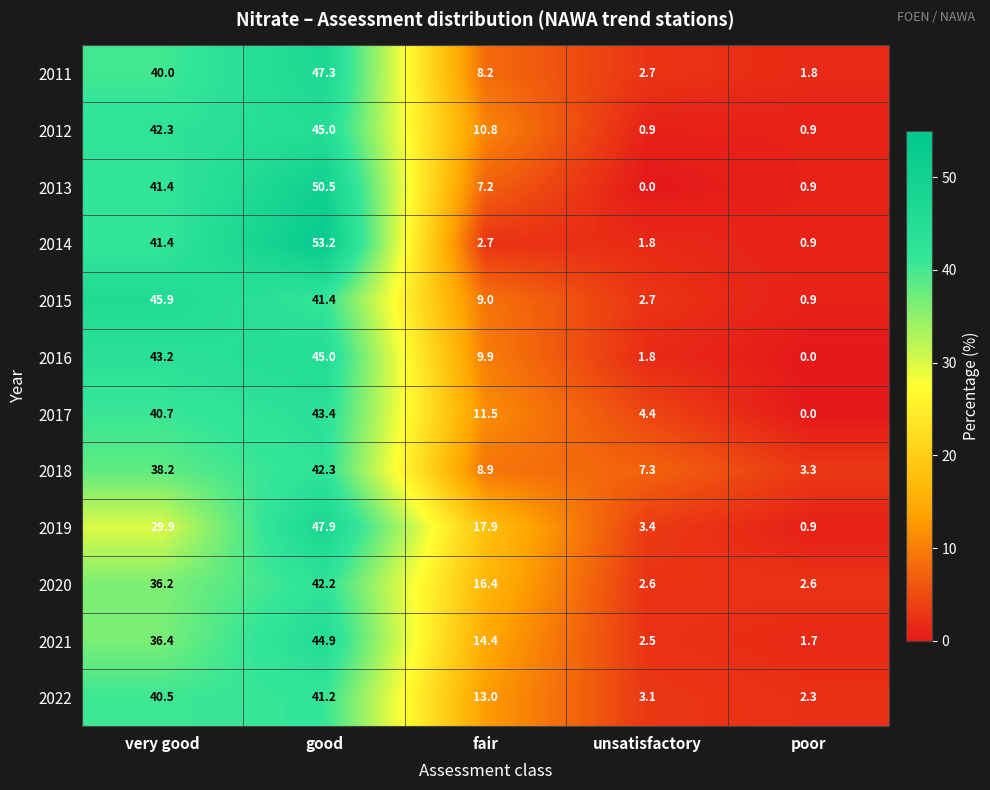

Which series has the largest total across all categories?

2022